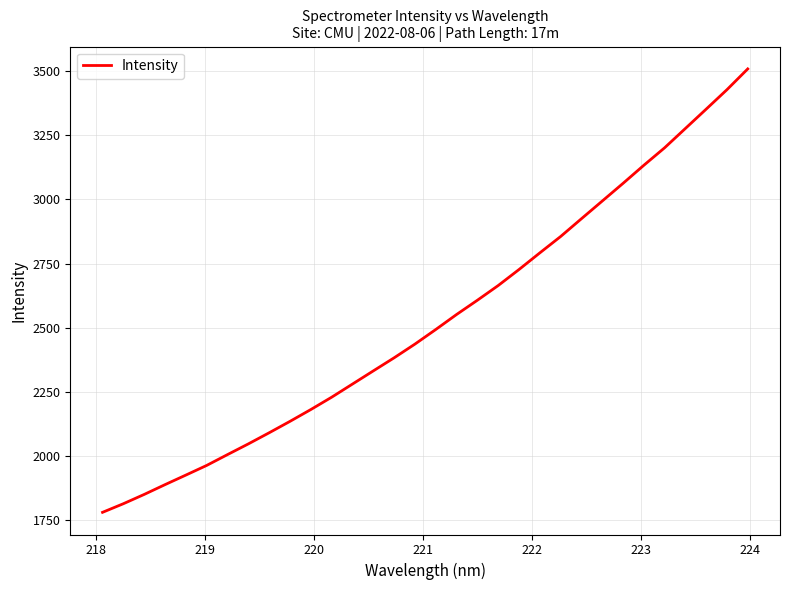

What is the greatest value displayed?

3508.8